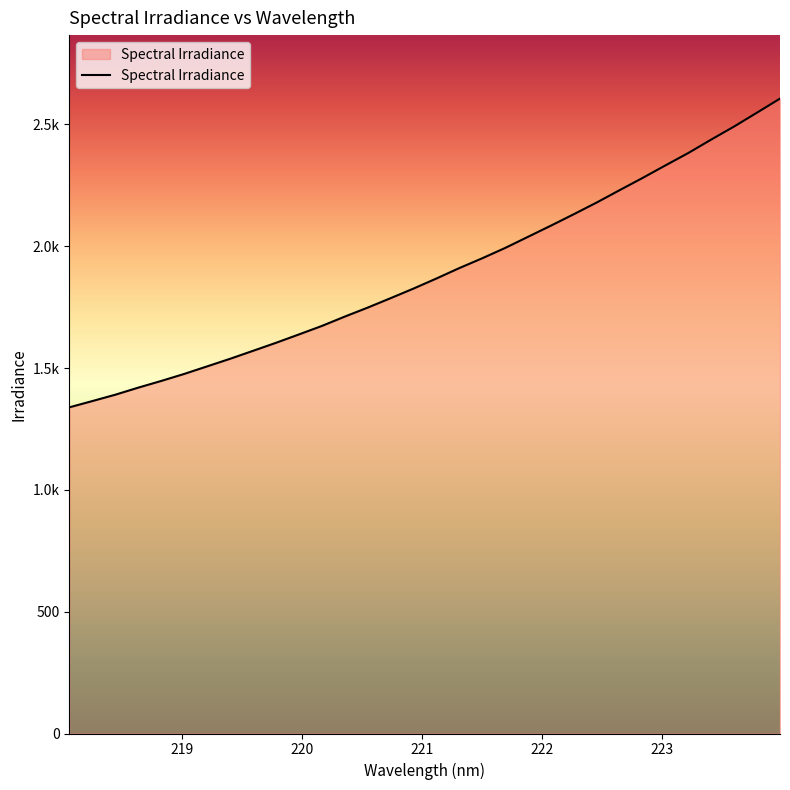

Is this an area chart (filled region under the line)?

Yes